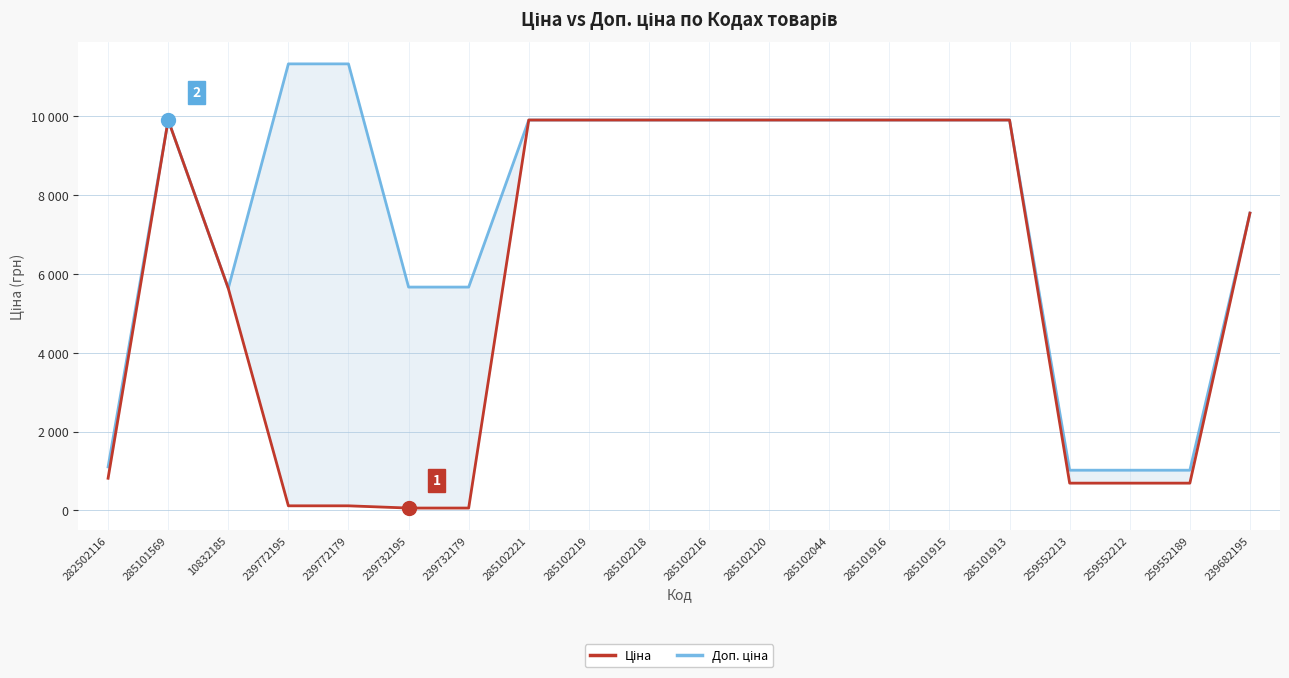

What is the value of the Доп. ціна point at the 14th from the left?

9908.5